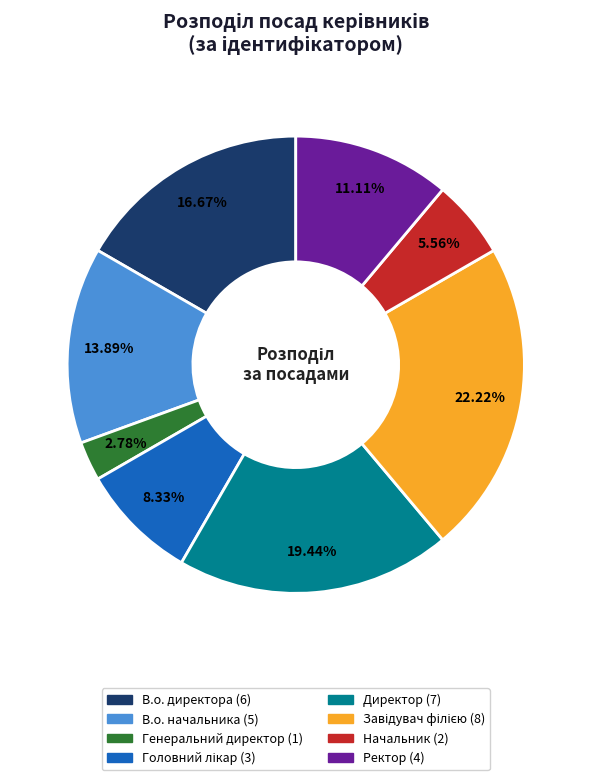

To the nearest percent, what is the difference between the В.о. директора and Ректор slice percentages?

6%